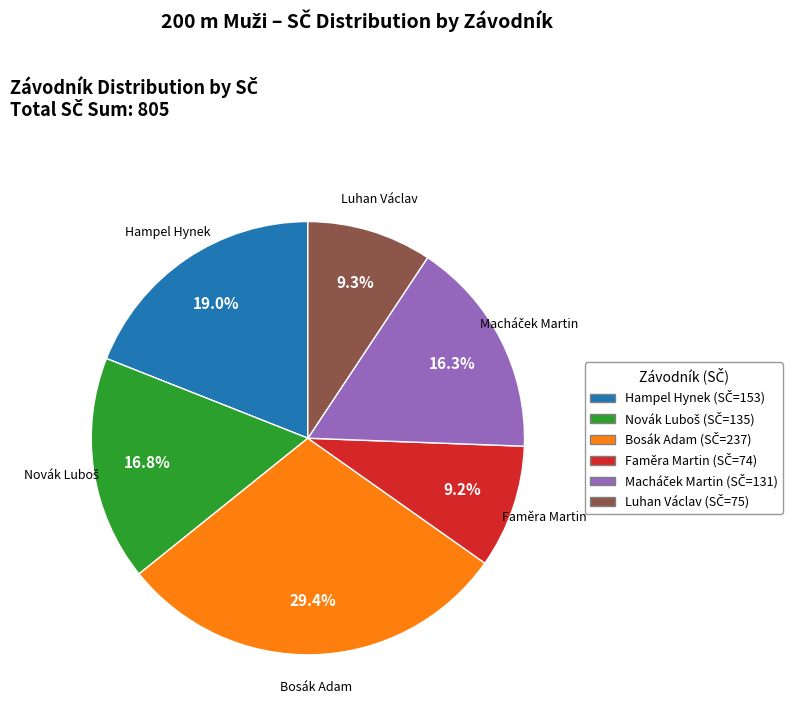

Does Hampel Hynek account for over 50% of the chart?

No